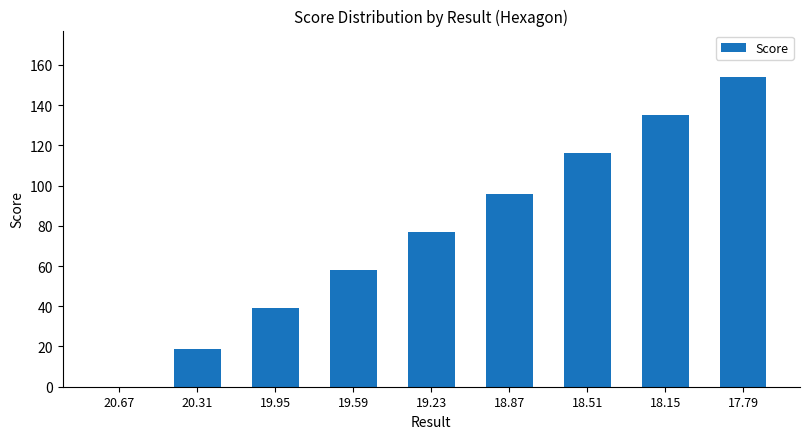

The value at 18.15 is 135. True or false?

True